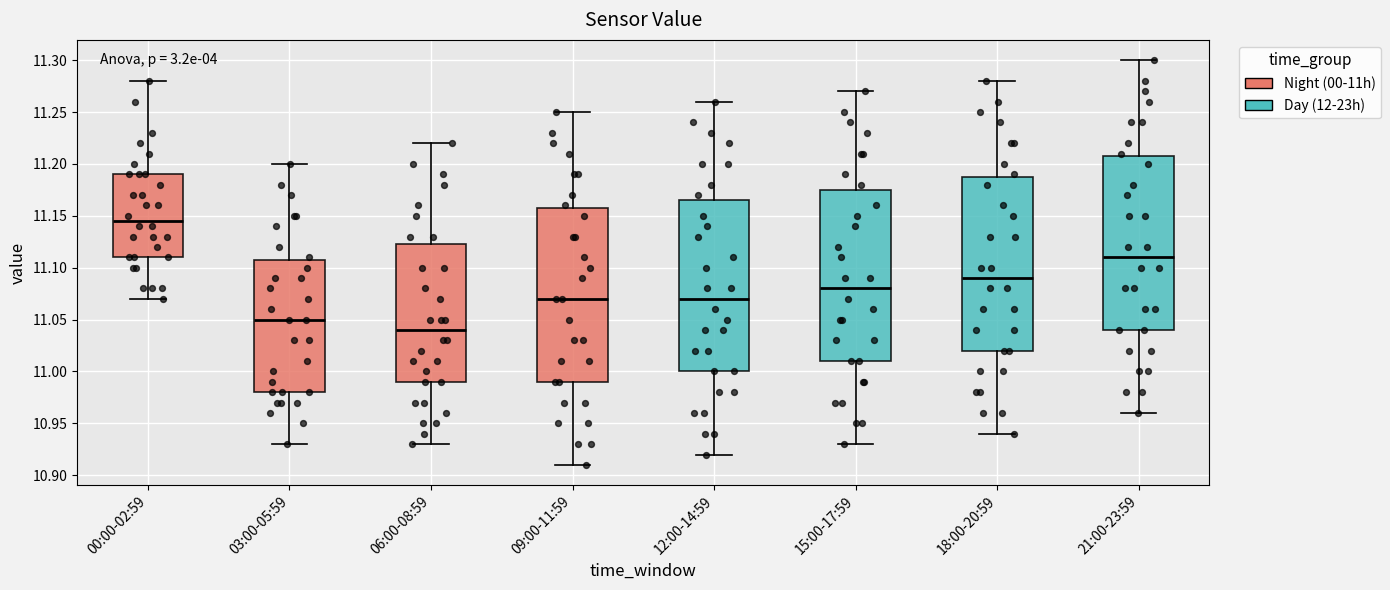

Where is the upper edge of the box for 15:00-17:59 on the y-axis? The values are not printed on the chart, so give them approximately, as read against the axis.

11.175